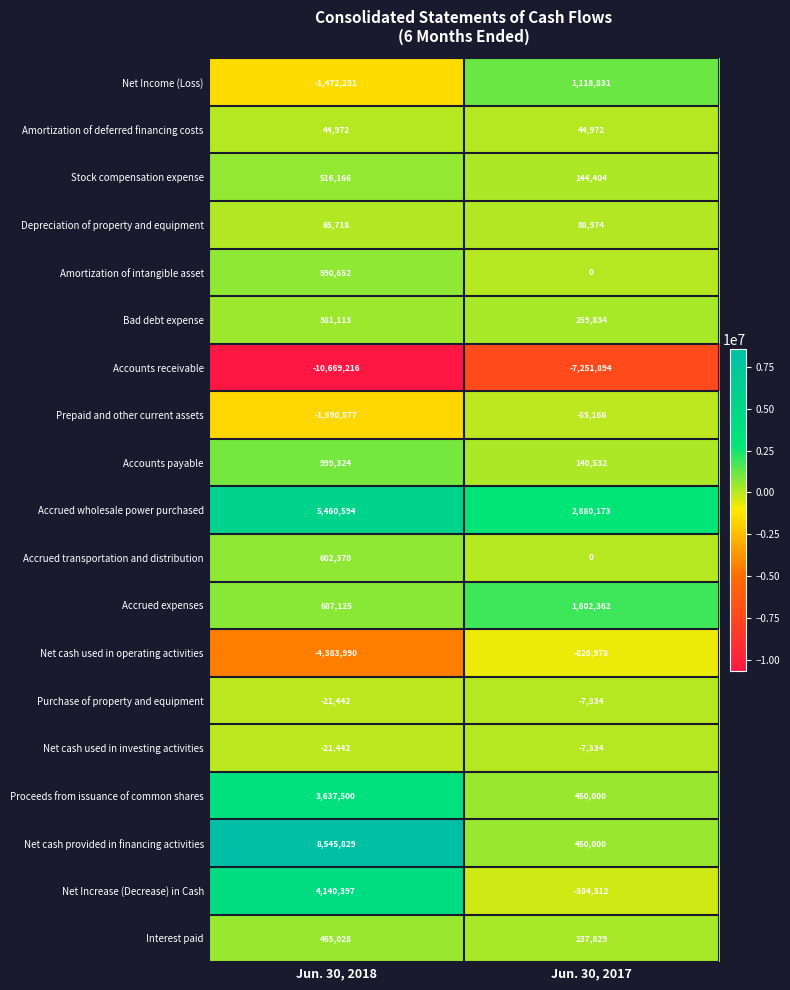

Rank the categories by Accounts receivable value from lowest to highest.

Jun. 30, 2018, Jun. 30, 2017